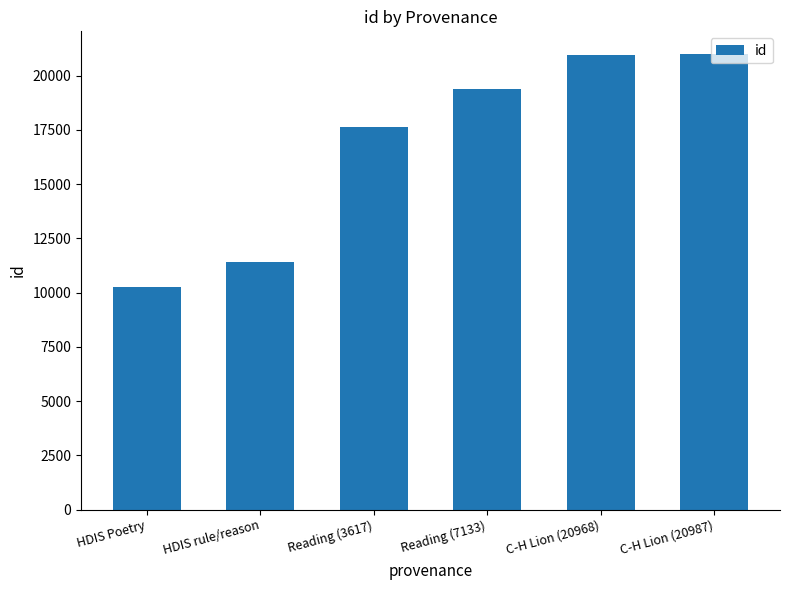

Which label corresponds to the smallest value in the chart?

HDIS Poetry